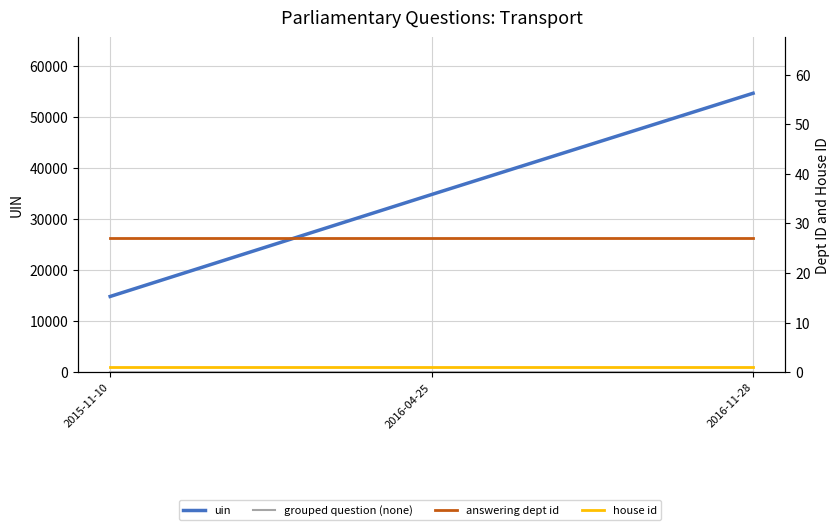

How many data points in uin are less than 34806?

1